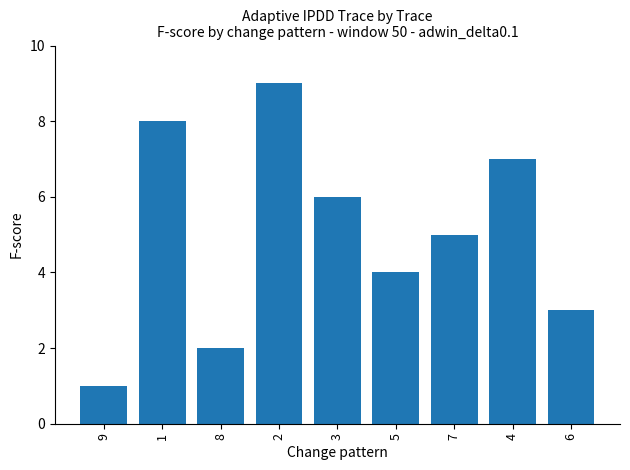

Where is the data nearest to the value 5?

7